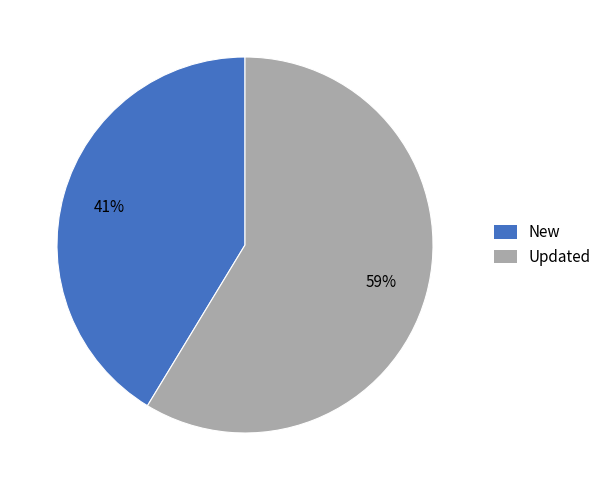

Does any single category account for the majority?

Yes